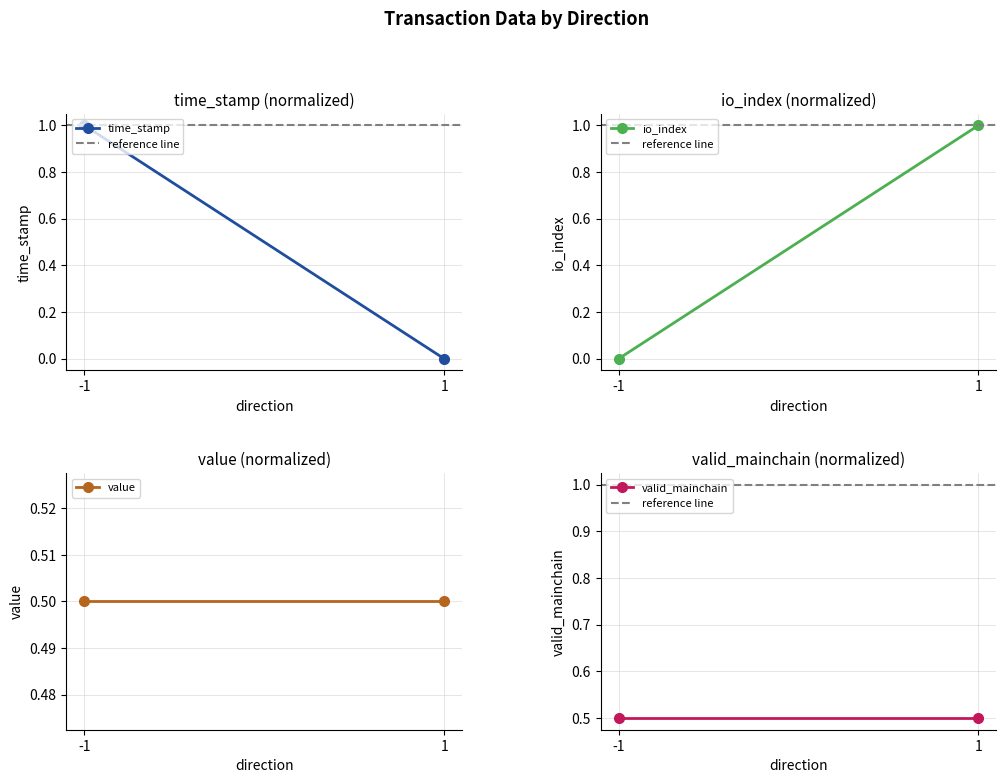

Which series has the widest spread of values?

time_stamp